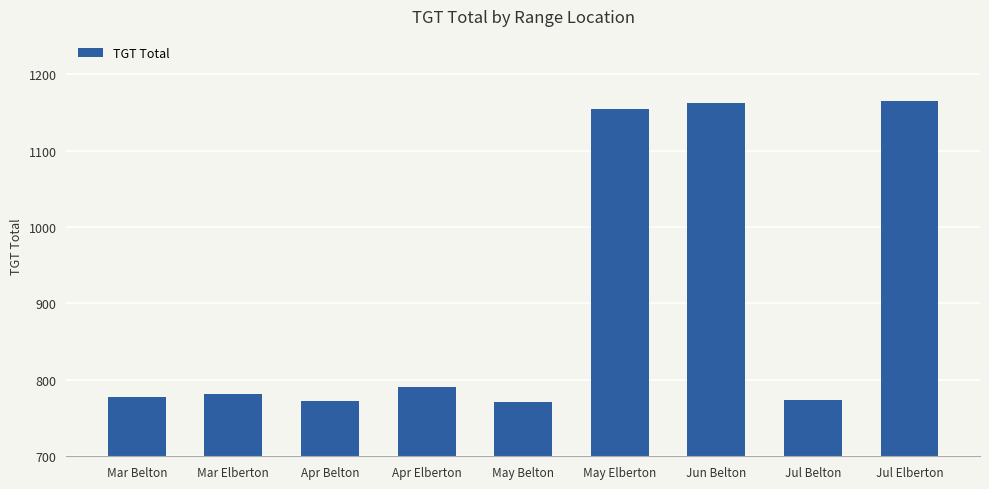

What is the difference between the second highest and second lowest values?

390